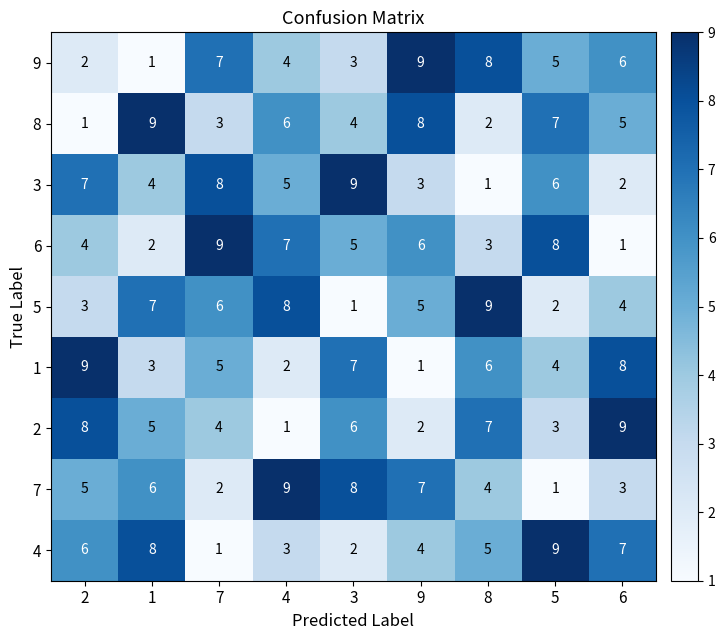

How many values in the 2 series are below 5?

4